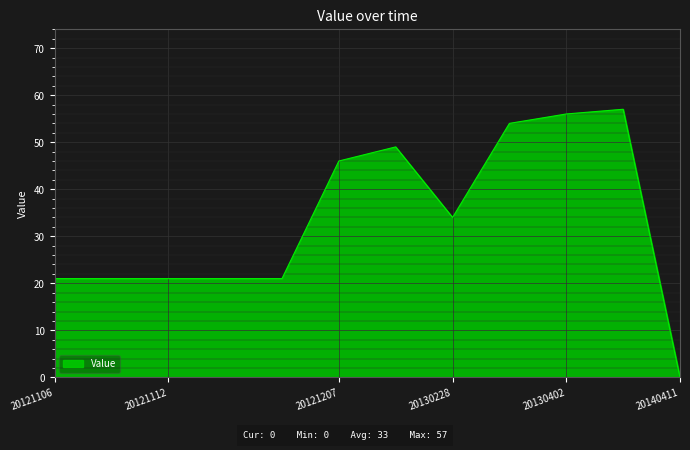

What is the difference between the maximum and minimum values?

57